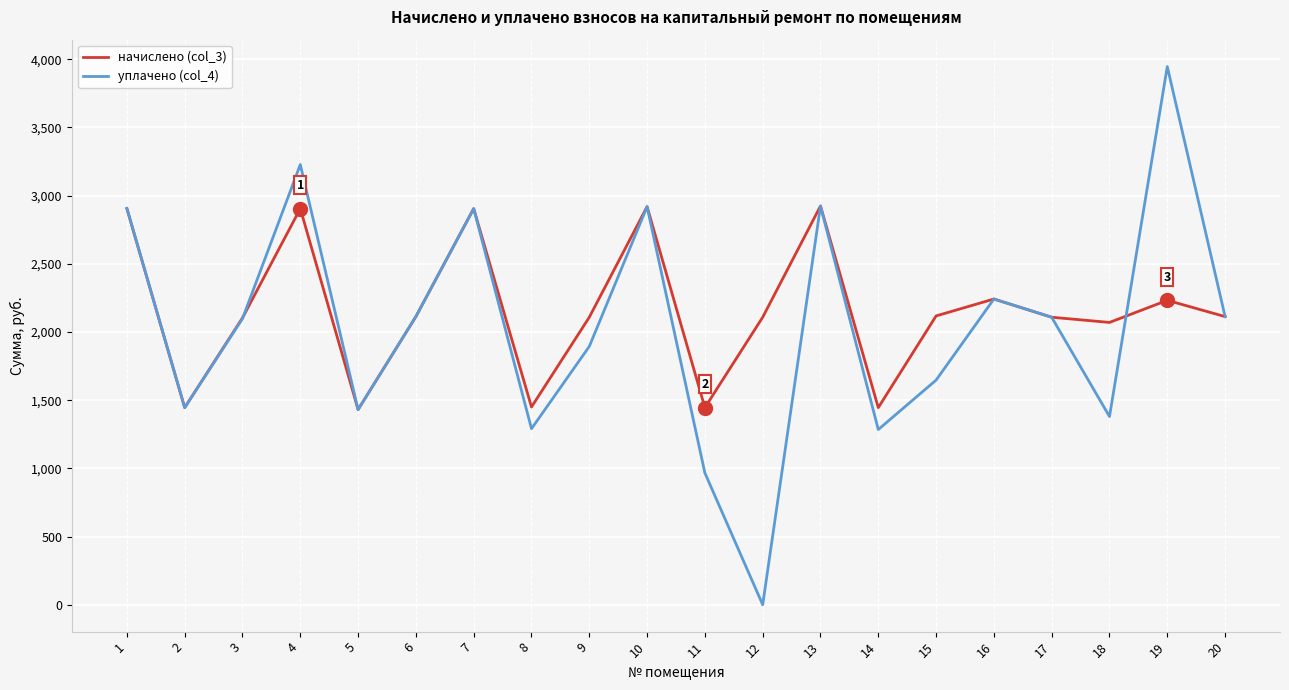

How many lines are shown in the chart?

2